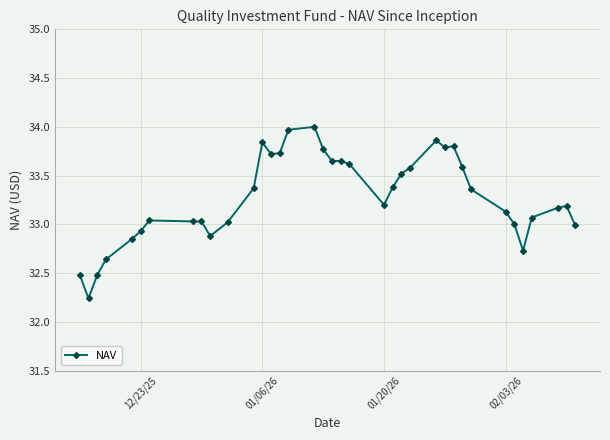

True or false: there are more than 1 points higher than both neighbors.

True